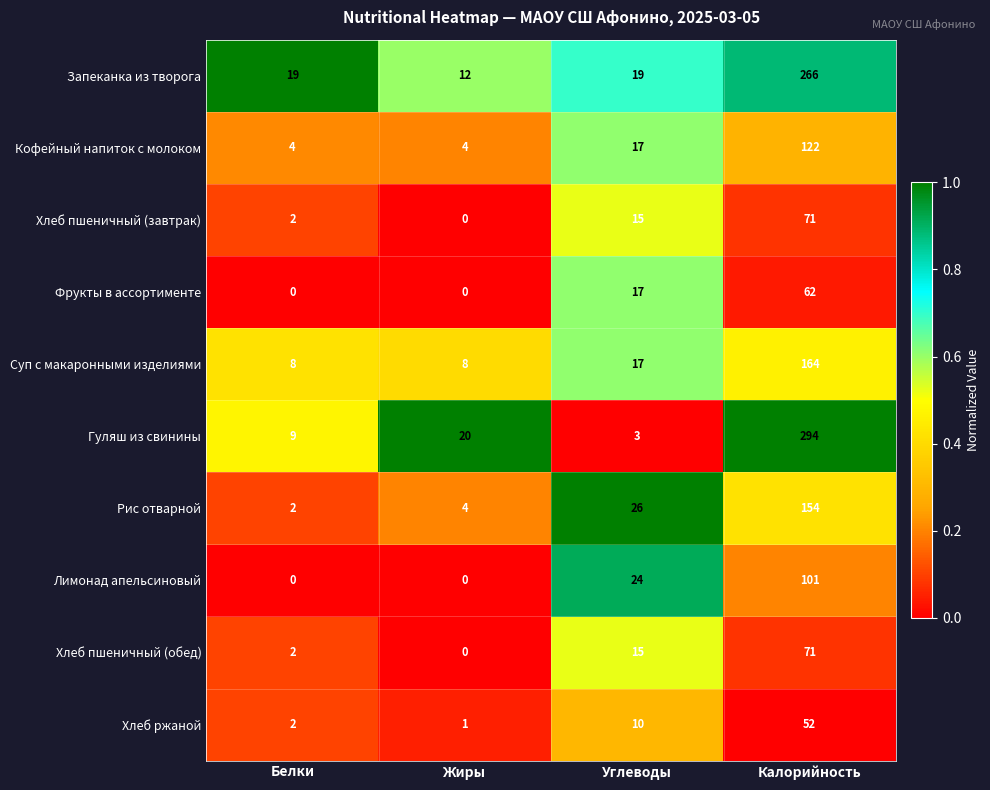

At which label does Хлеб пшеничный (завтрак) reach its peak?

Калорийность